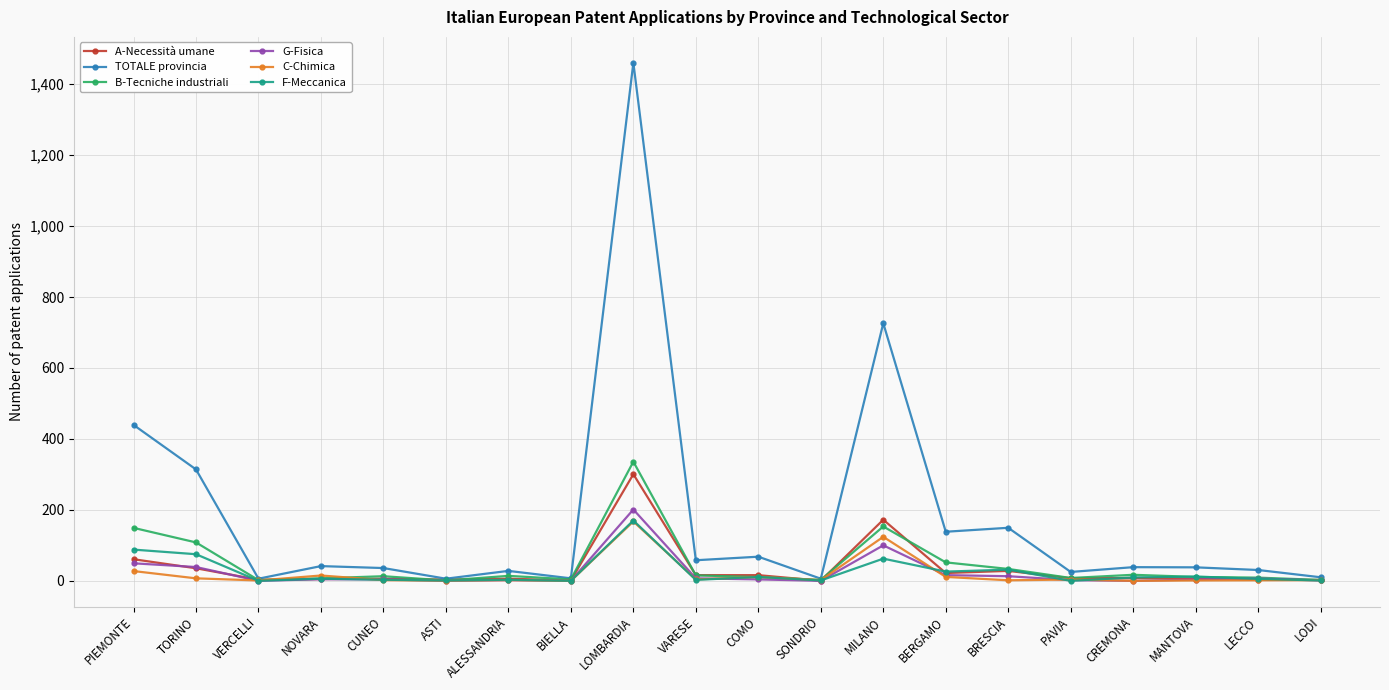

Is this an area chart (filled region under the line)?

No